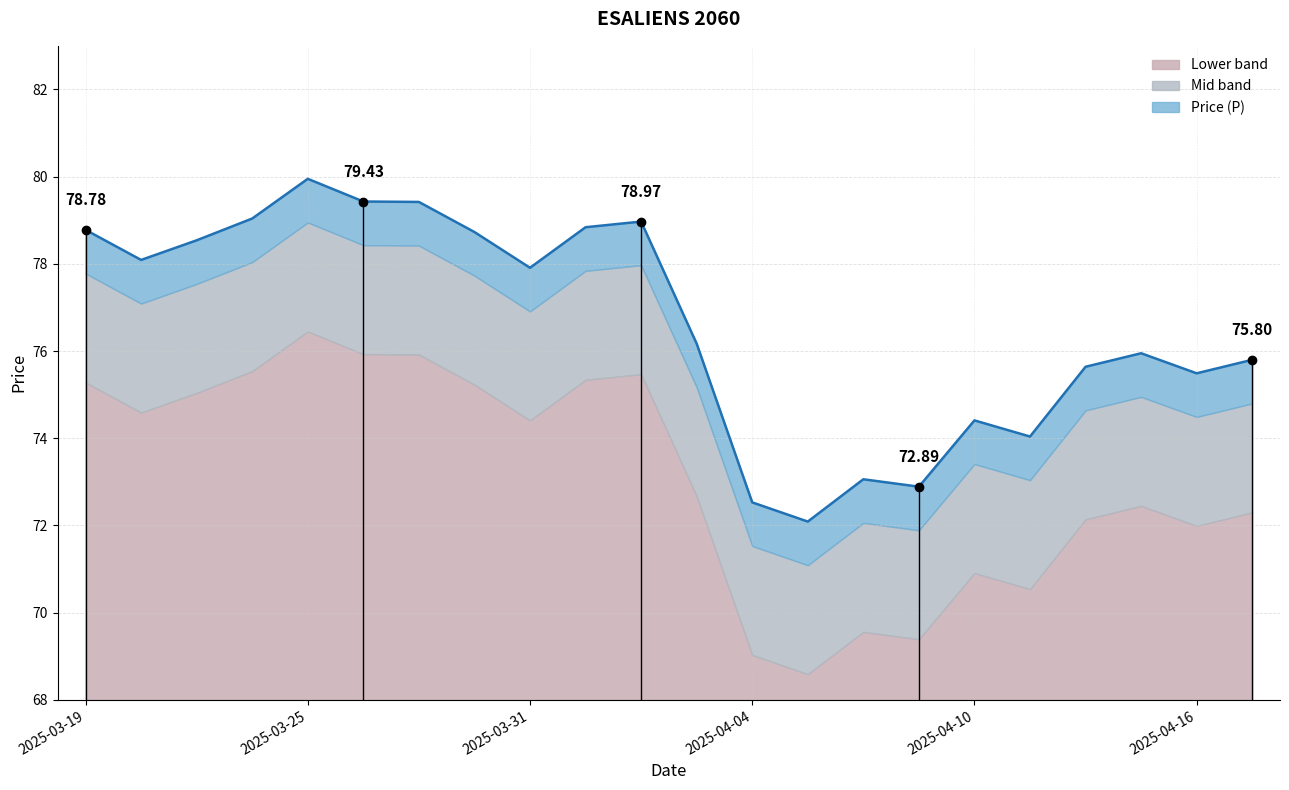

The value at 2025-04-08 is 16.5. True or false?

False